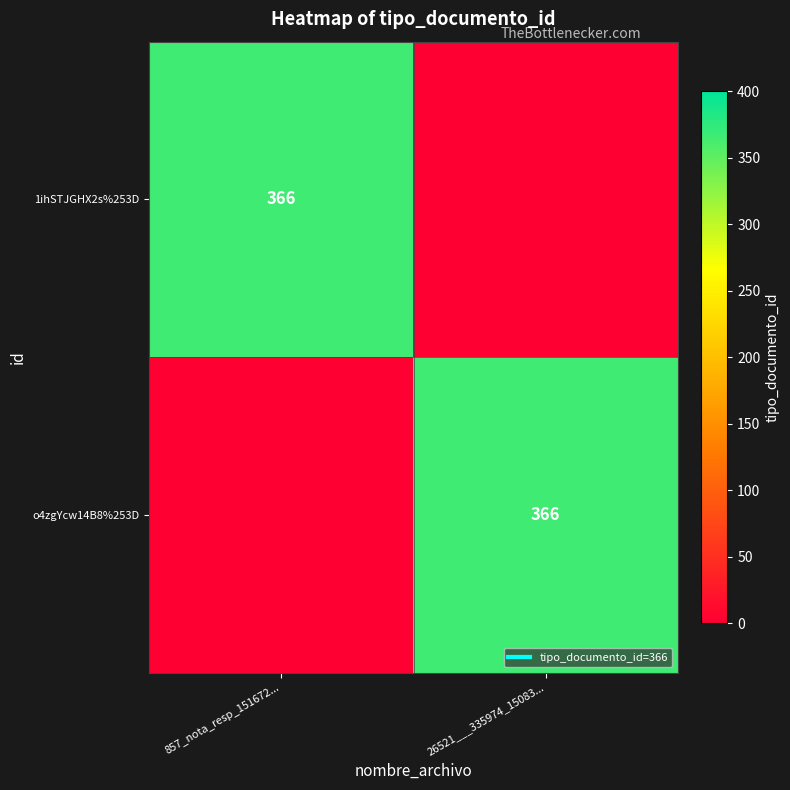

What is the highest value of the 1ihSTJGHX2s%253D series?

366